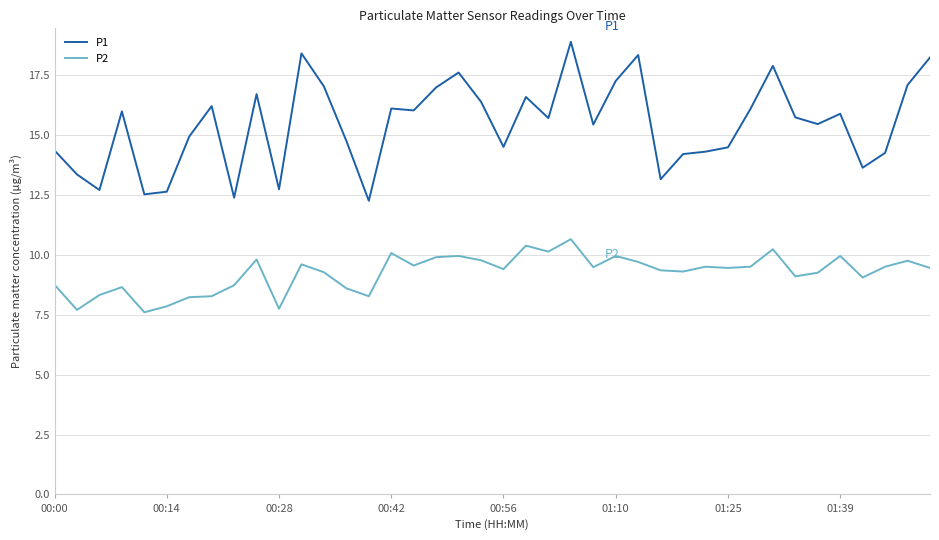

True or false: P1 and P2 cross at least once.

False